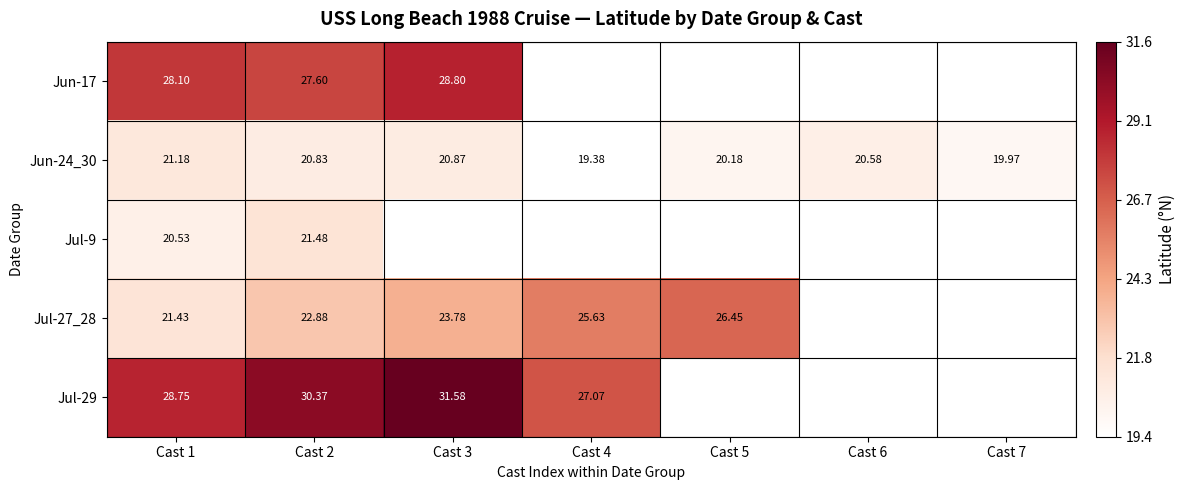

At which category is the sum across all series the highest?

Cast 2